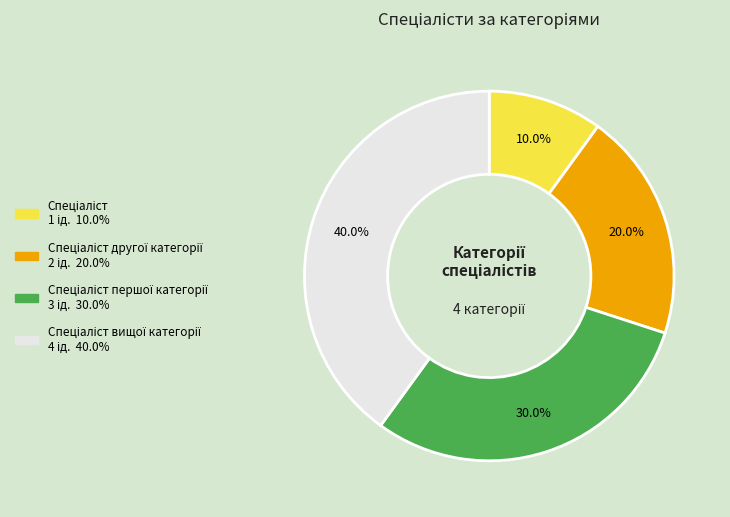

Is there any slice that represents more than half of the pie?

No